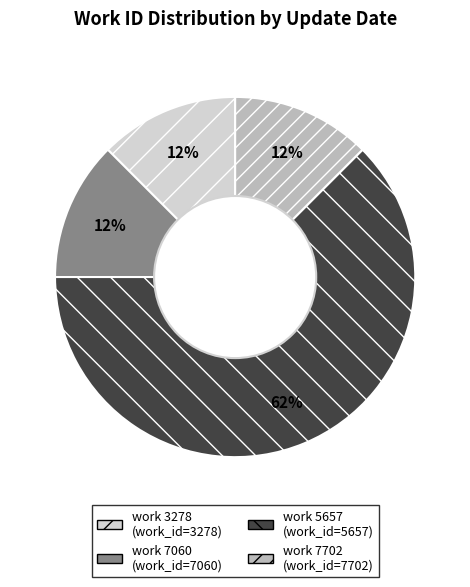

Is there any slice that represents more than half of the pie?

Yes